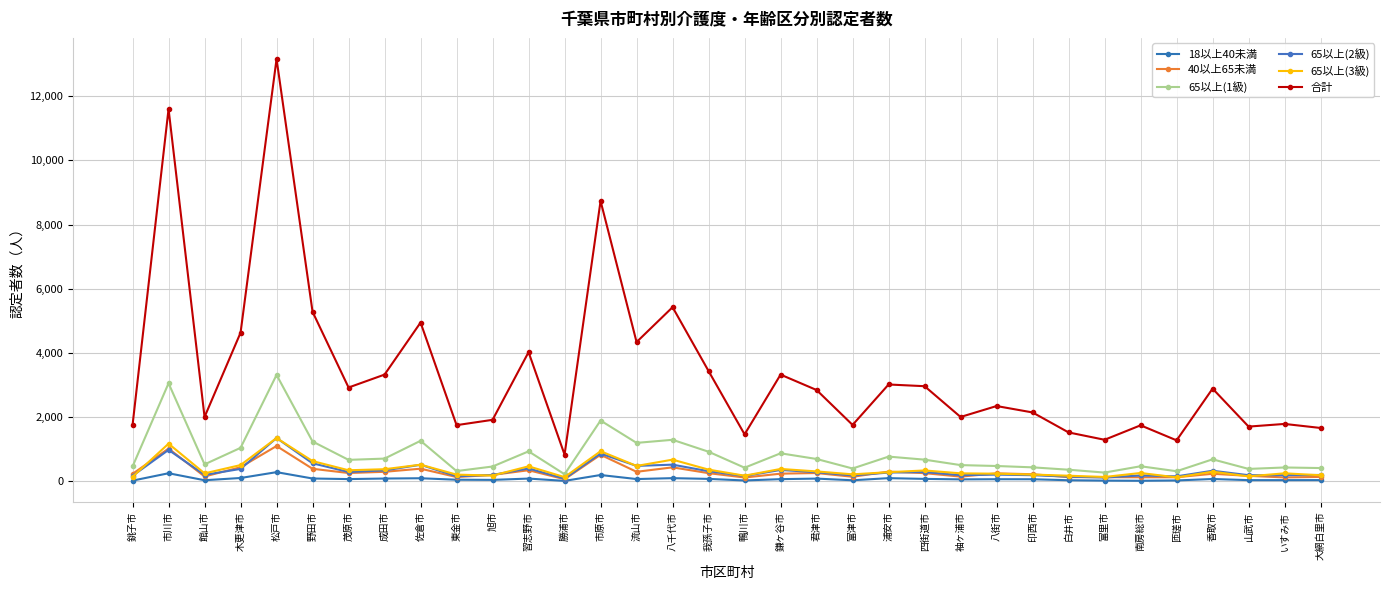

Which has a higher value, 印西市 or 市原市?

市原市